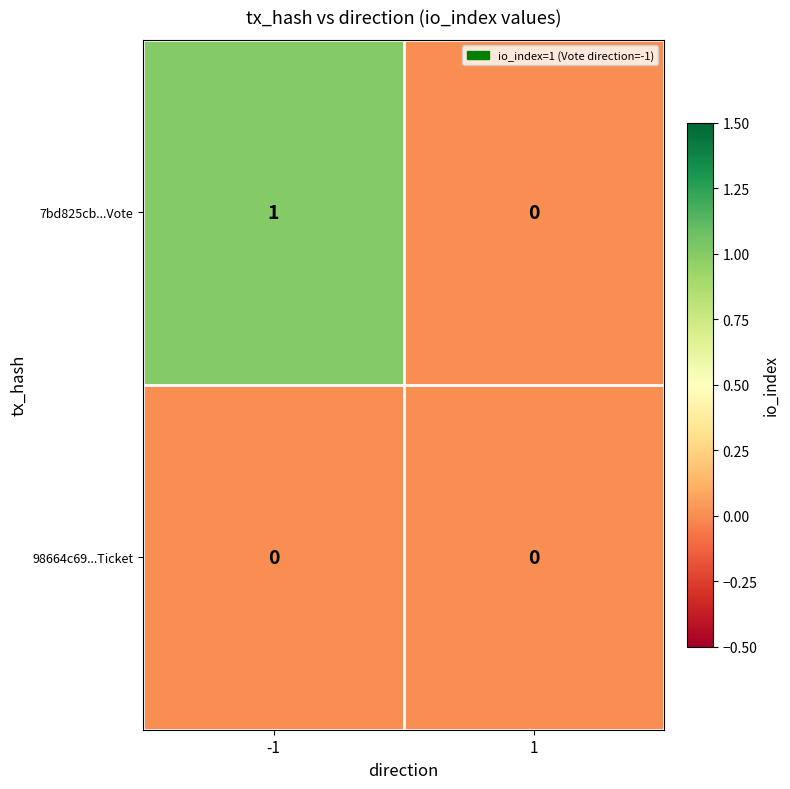

List the series in order of their peak value, highest first.

7bd825cb...Vote, 98664c69...Ticket